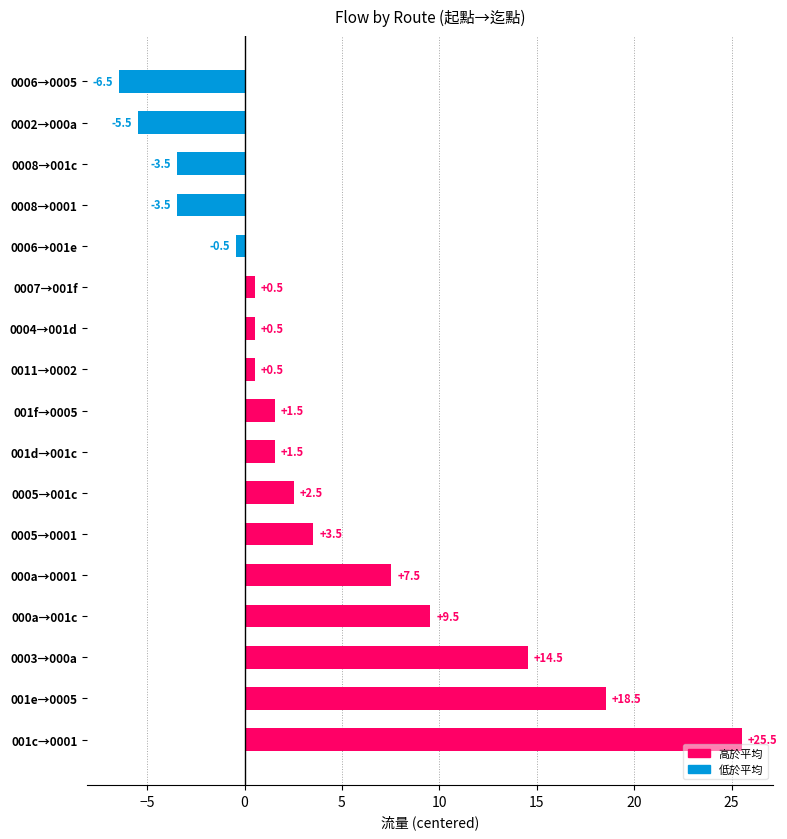

Is it true that the value at 0005→001c is 4.1?

False